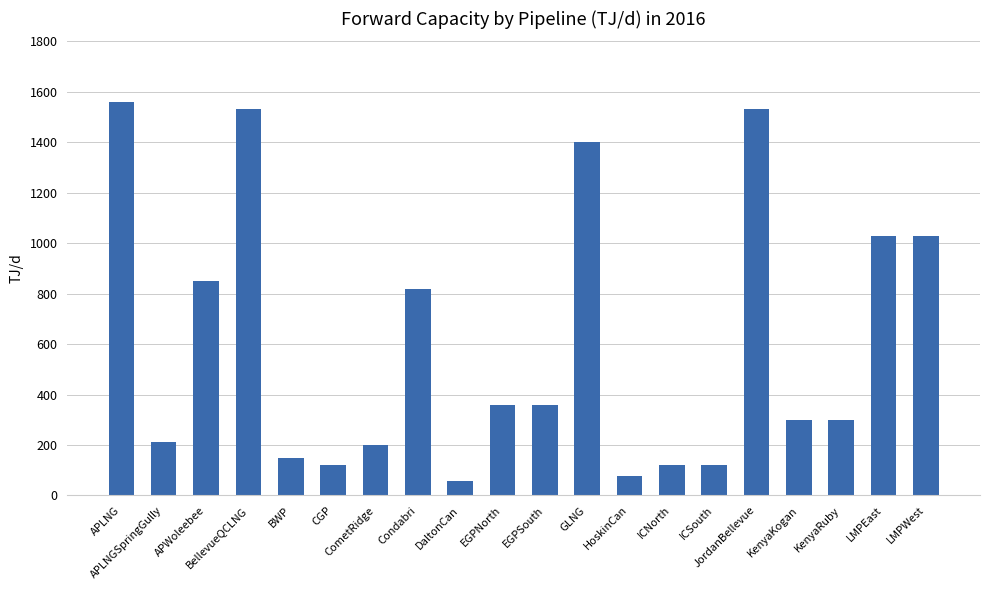

The chart shows a value of 210 at APLNGSpringGully. True or false?

True